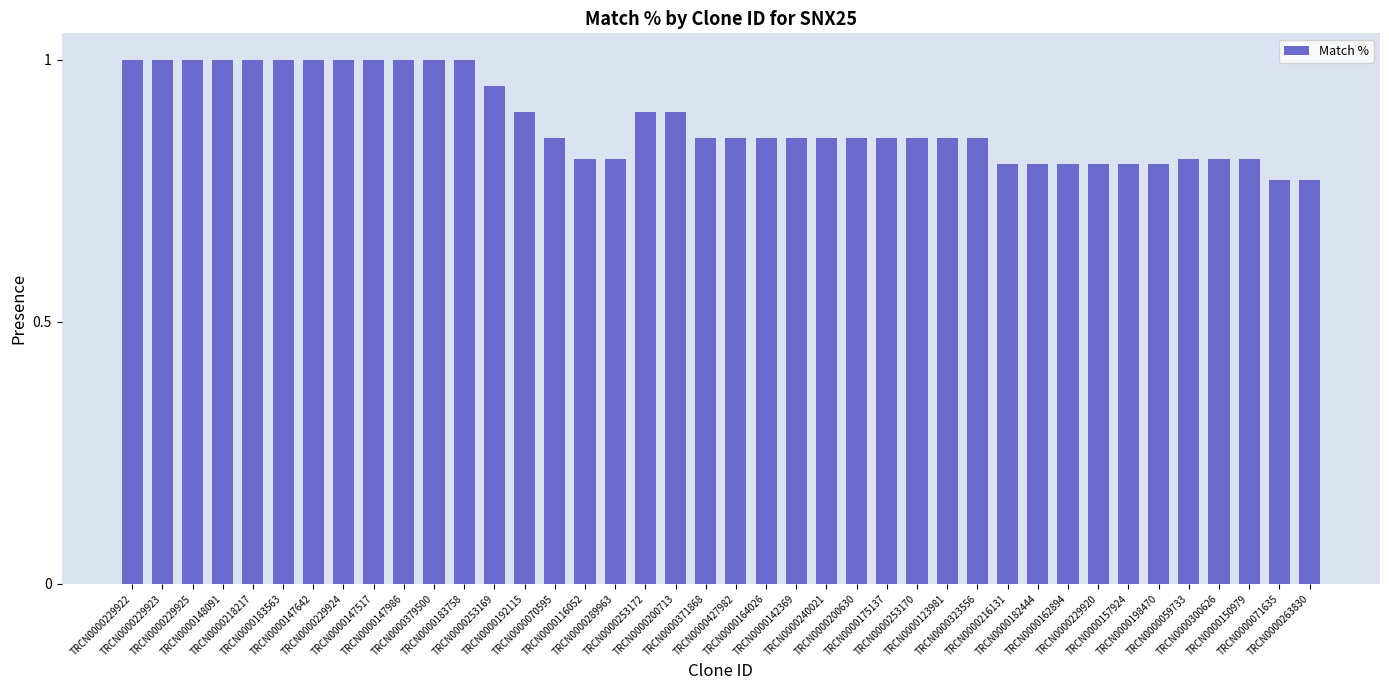

What is the maximum value shown in the chart?

1.0